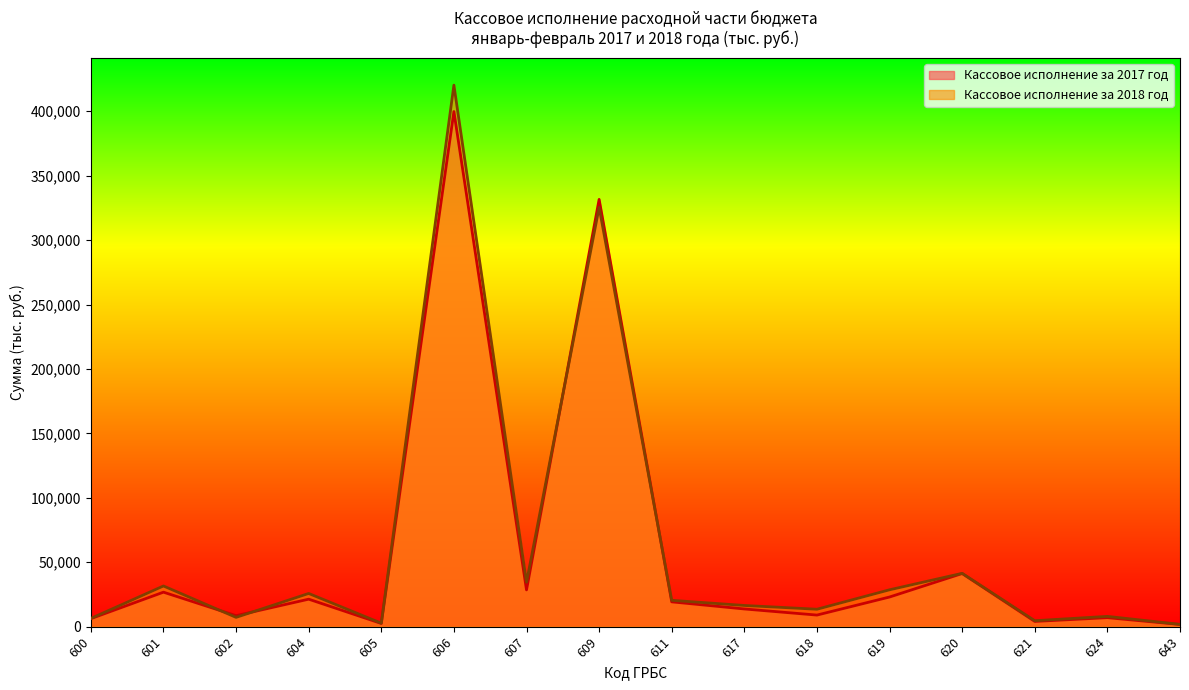

Where does the Кассовое исполнение за 2017 год series first go above 19273?

601